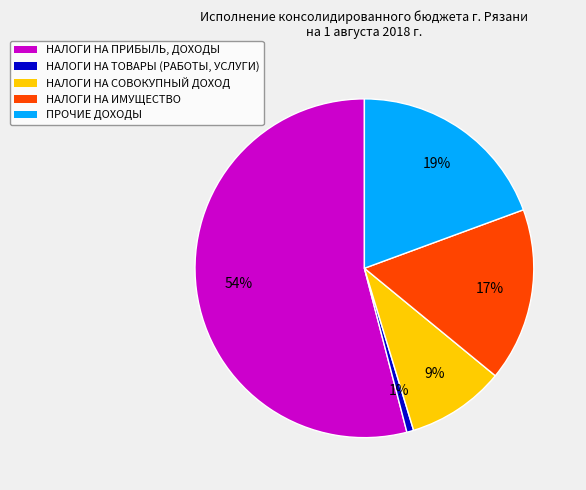

To the nearest percent, what is the combined percentage of НАЛОГИ НА ПРИБЫЛЬ, ДОХОДЫ and НАЛОГИ НА ИМУЩЕСТВО?

71%